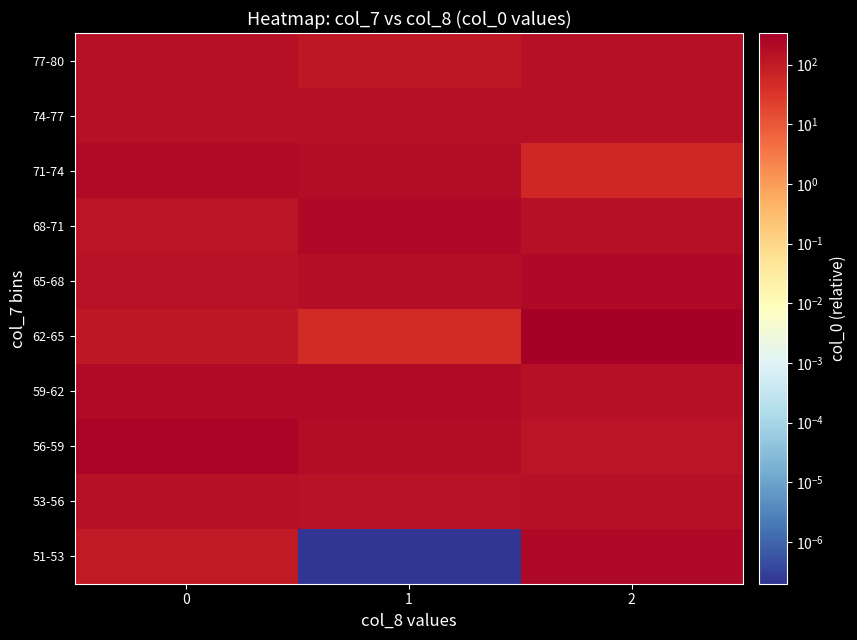

At how many categories does at least one series exceed 173?

3